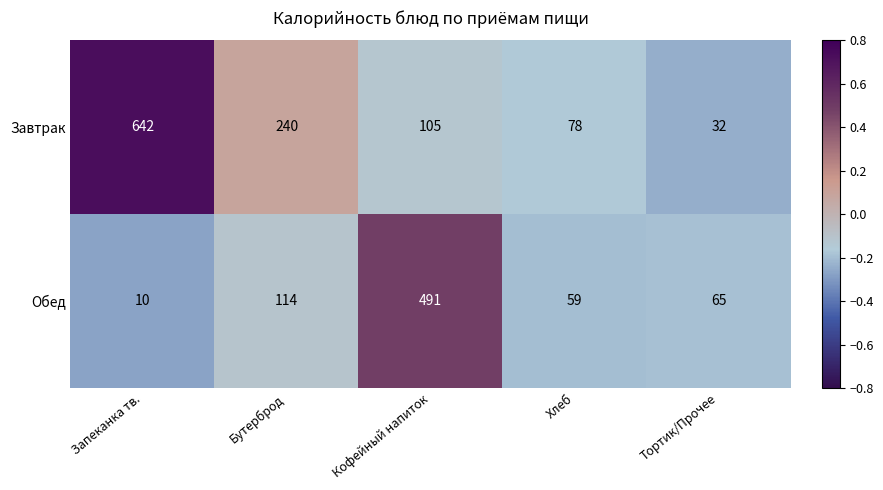

What is the sum of the Завтрак values at Хлеб and Кофейный напиток?

183